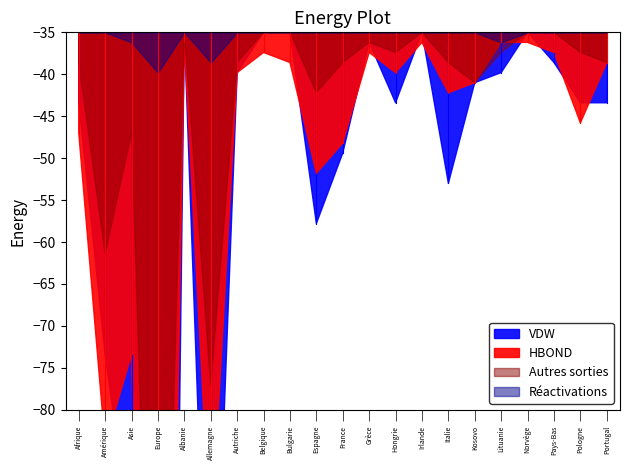

True or false: Autres sorties and Réactivations cross at least once.

False